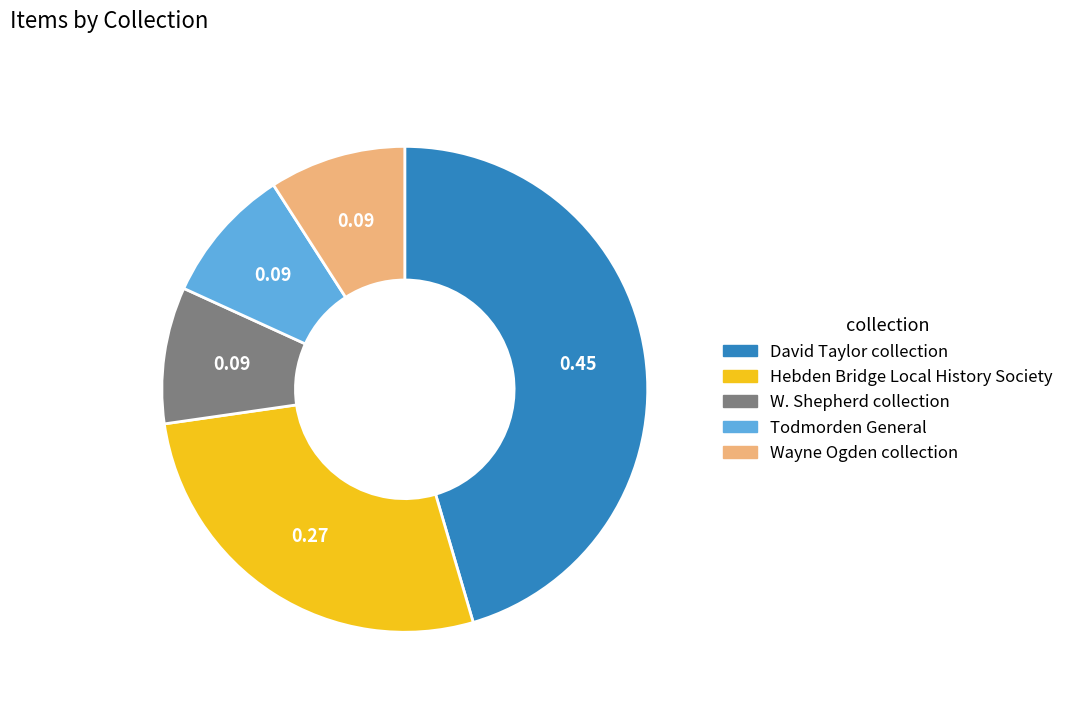

Is it true that Wayne Ogden collection is 18% of the pie?

False